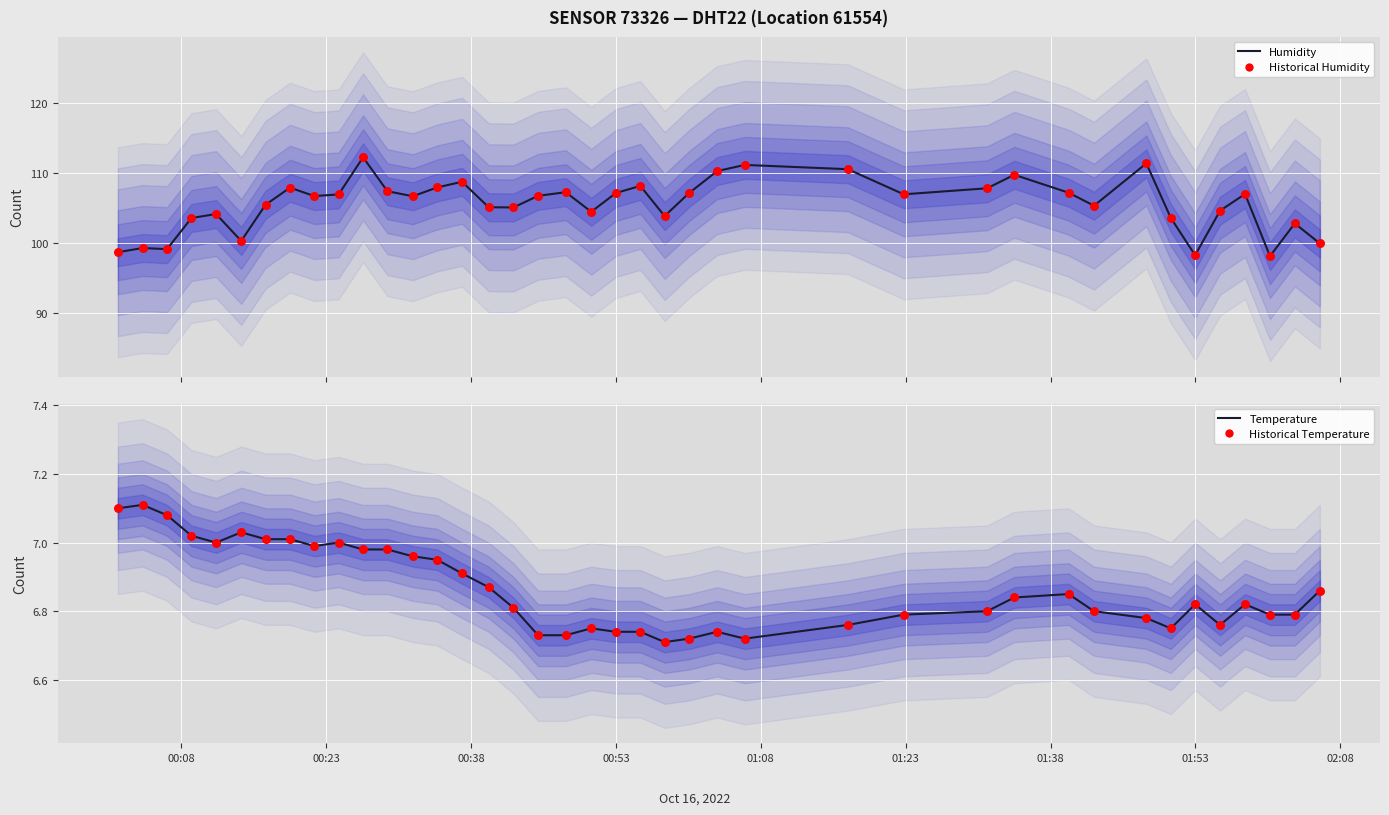

Which series has the largest total across all categories?

Humidity (line)